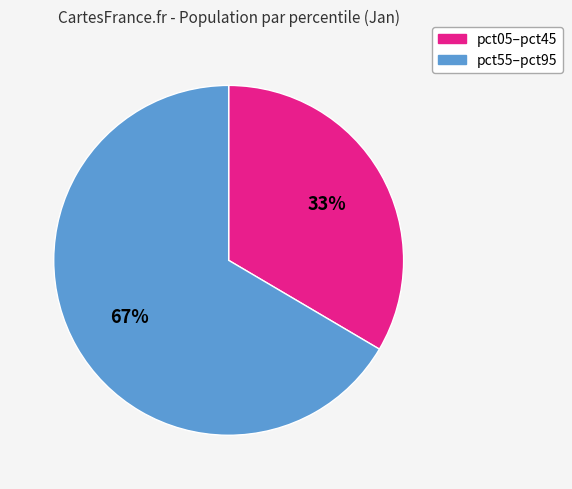

To the nearest percent, what is the average slice percentage?

50%